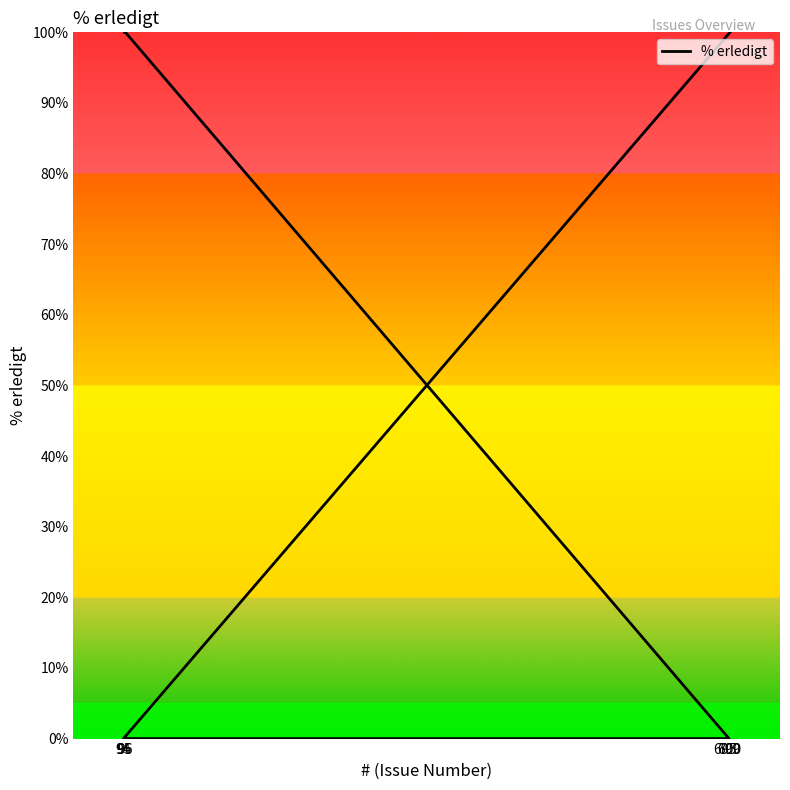

Reading left to right, extract all data points from this chart.

100	0	0	0	100	100